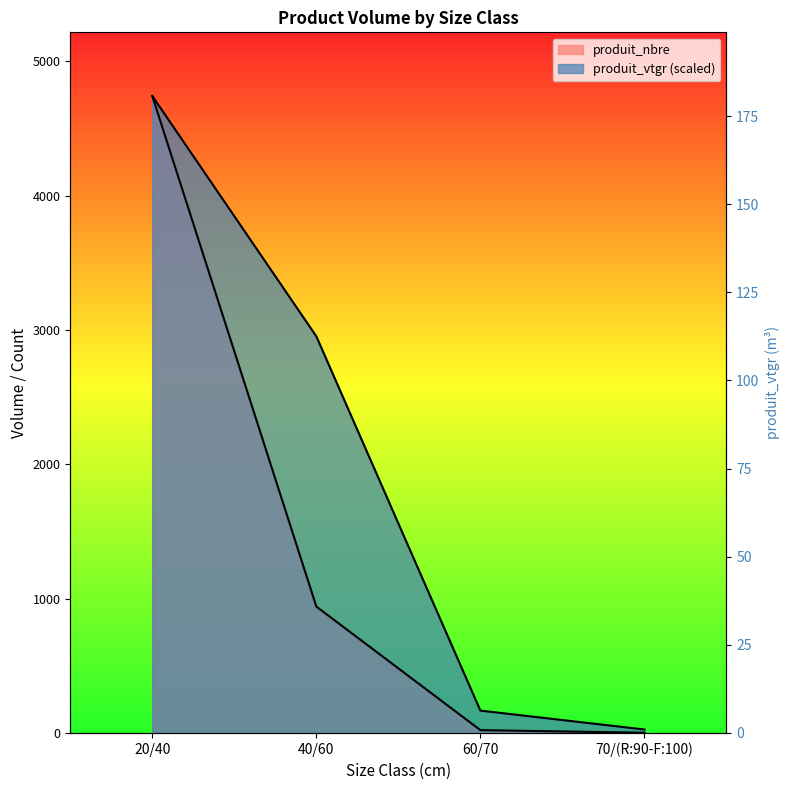

True or false: produit_vtgr has a value of 166.5 at 60/70.

True